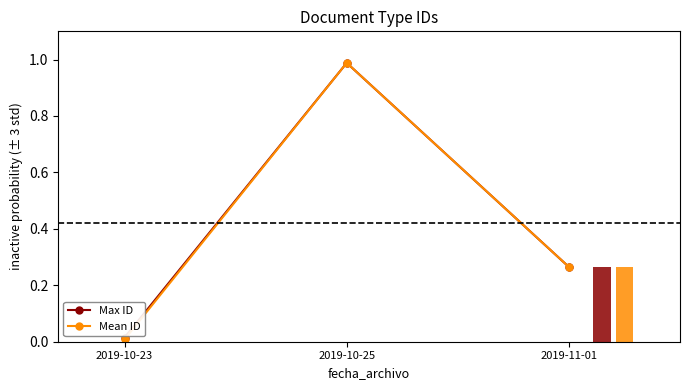

Does the chart contain any negative values?

No